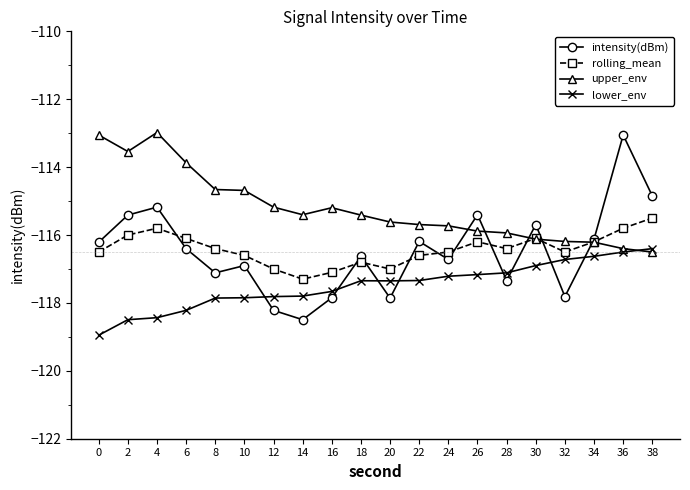

The intensity(dBm) series shows -116.9 at 10. True or false?

True